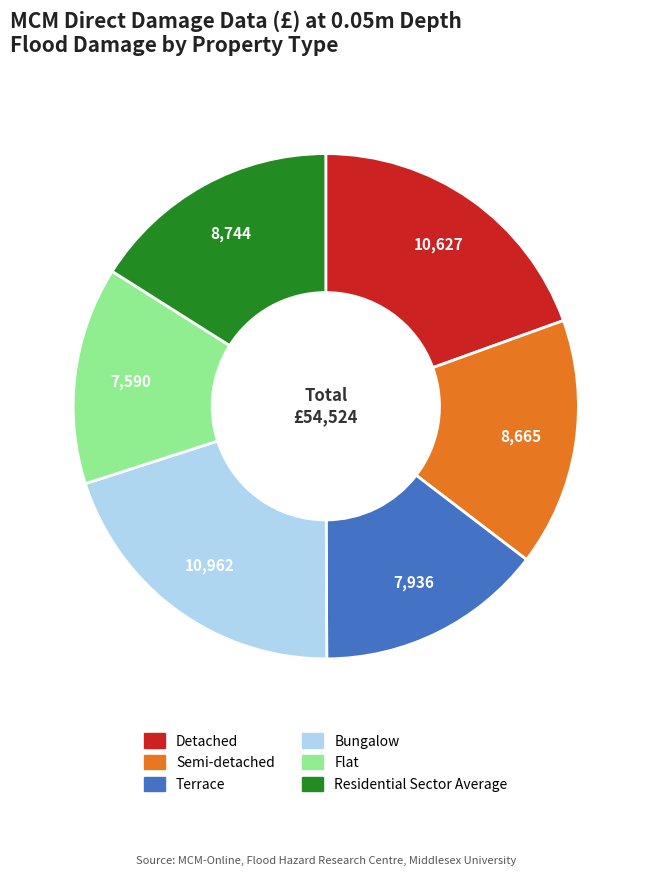

What is the ratio of the value at Detached to the value at Flat?

1.4